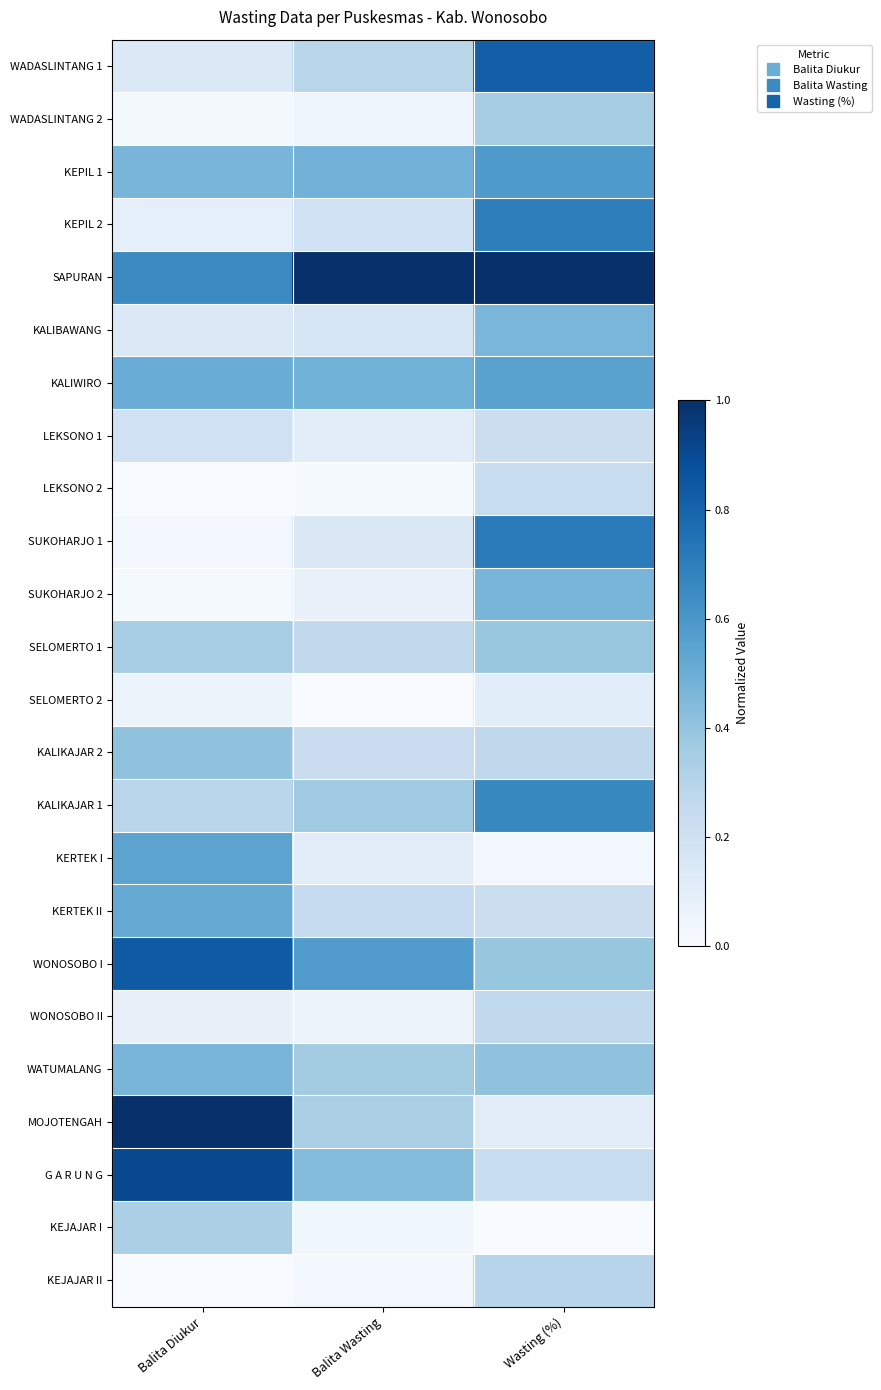

At how many categories does at least one series exceed 0?

3